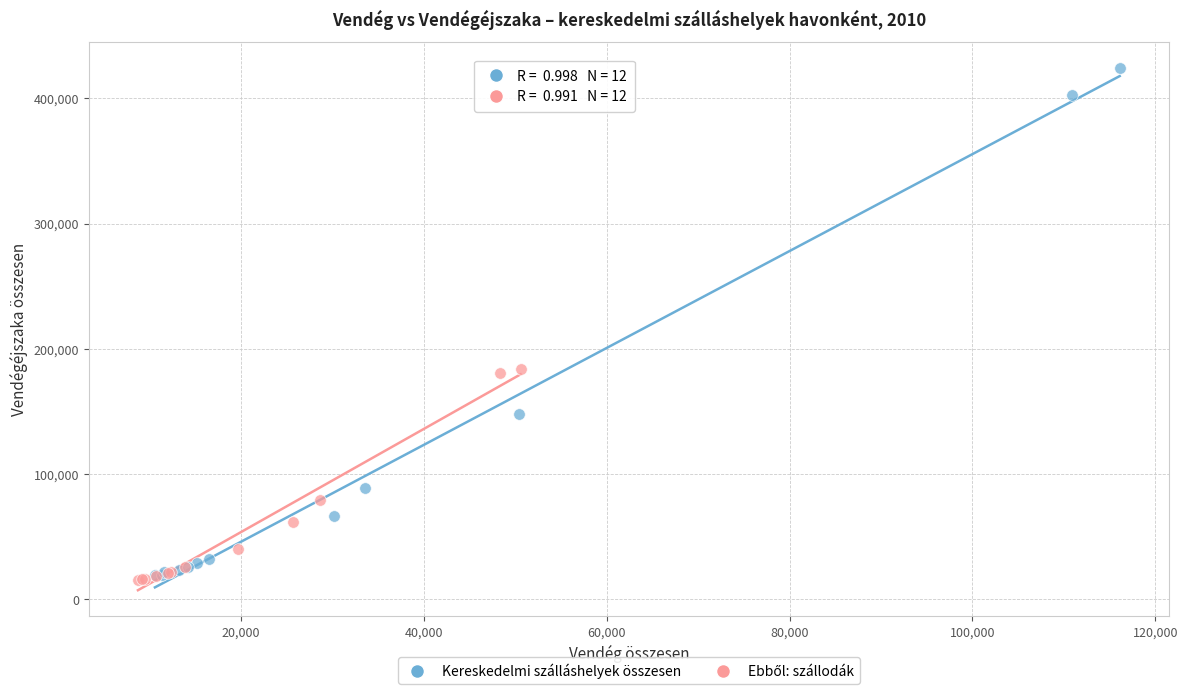

Which series has the widest spread of Y values?

Kereskedelmi szálláshelyek összesen